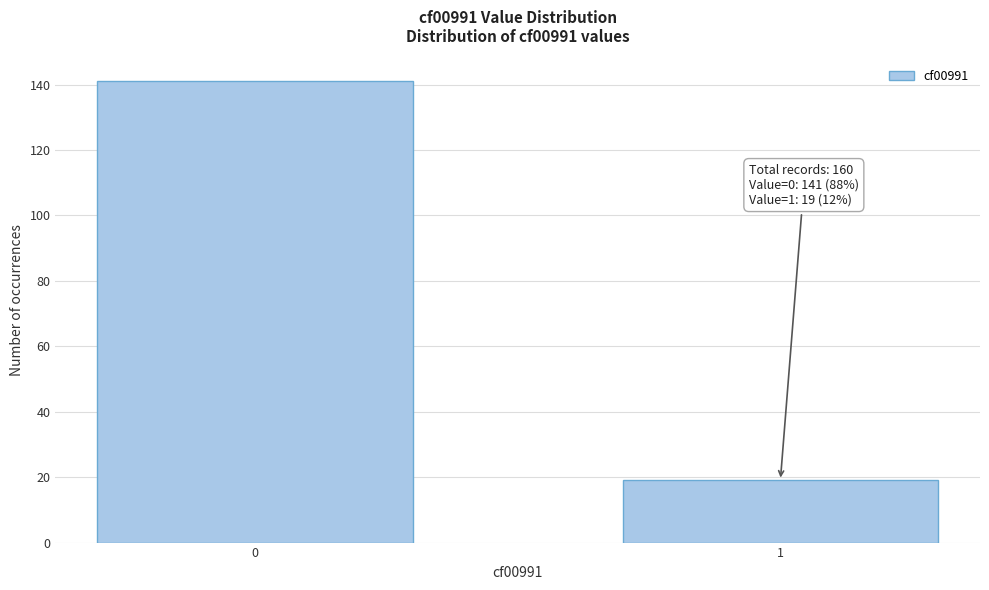

Reading right to left, transcribe all the data shown in this chart.

1=19	0=141